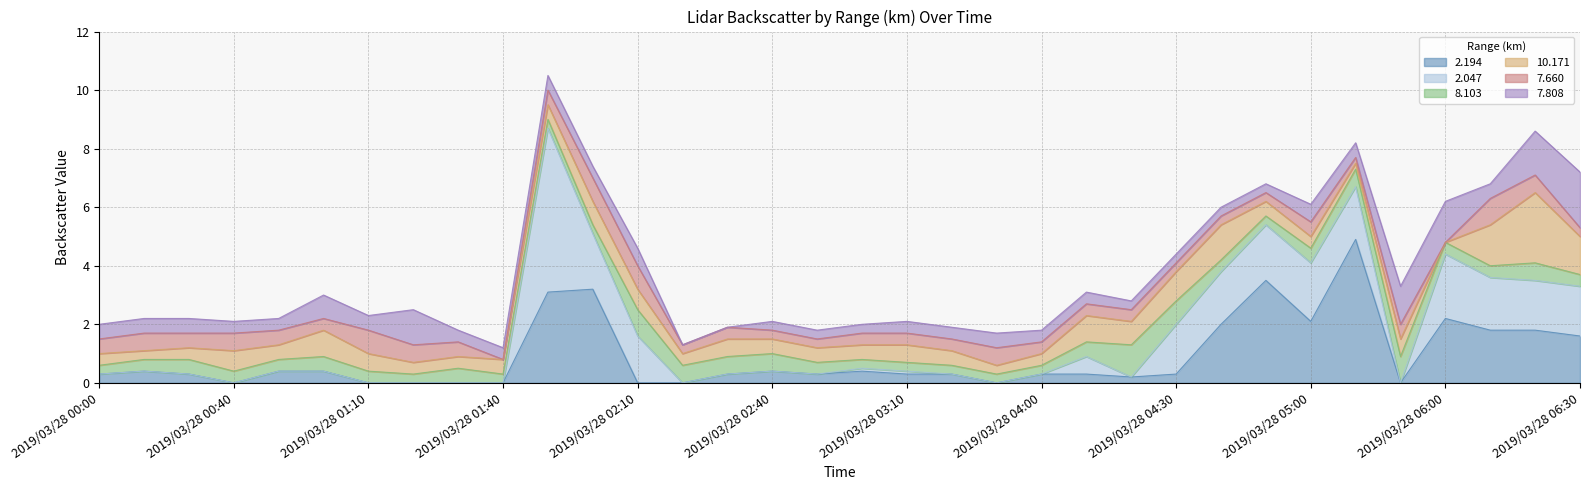

The 10.171 series shows 0.3 at 2019/03/28 00:40. True or false?

False